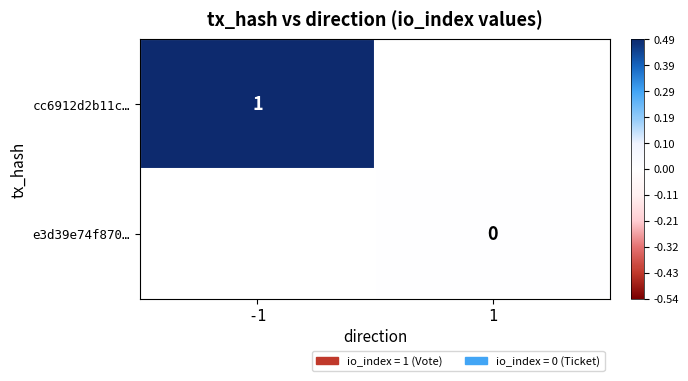

The cc6912d2b11c… series shows 1 at -1. True or false?

True